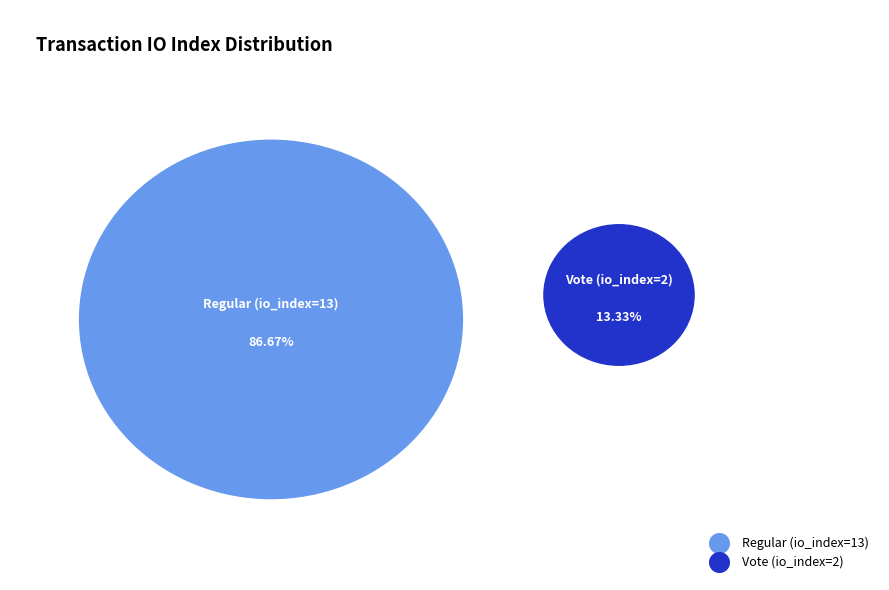

What percentage is the Vote (io_index=2) slice, to the nearest percent?

13%